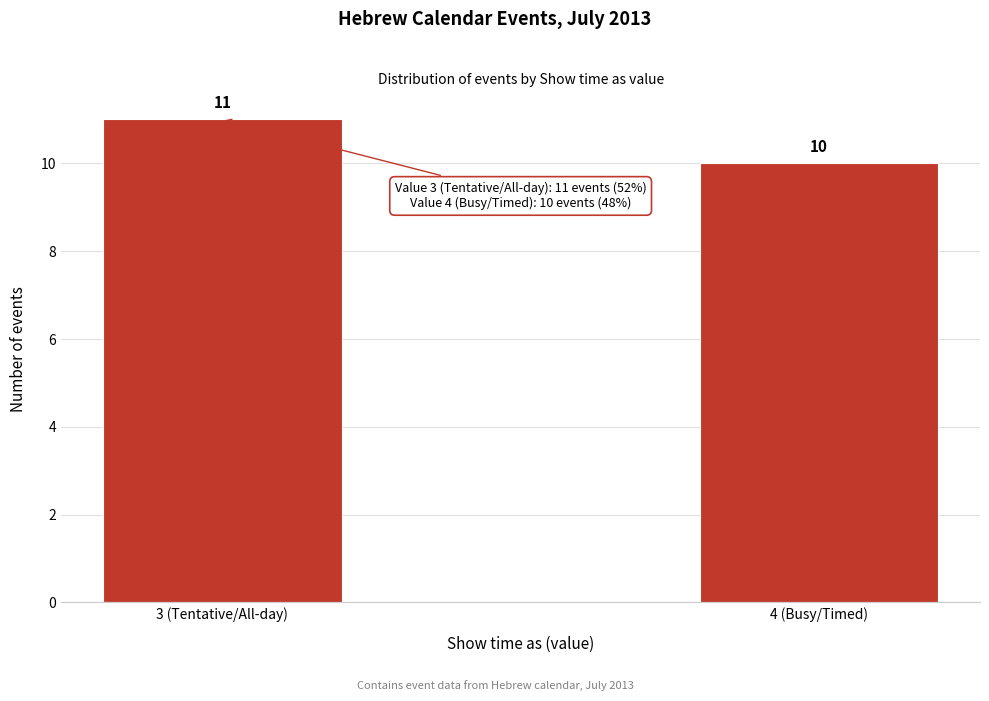

Reading left to right, what are all the values shown in this chart?

3 (Tentative/All-day)=11	4 (Busy/Timed)=10